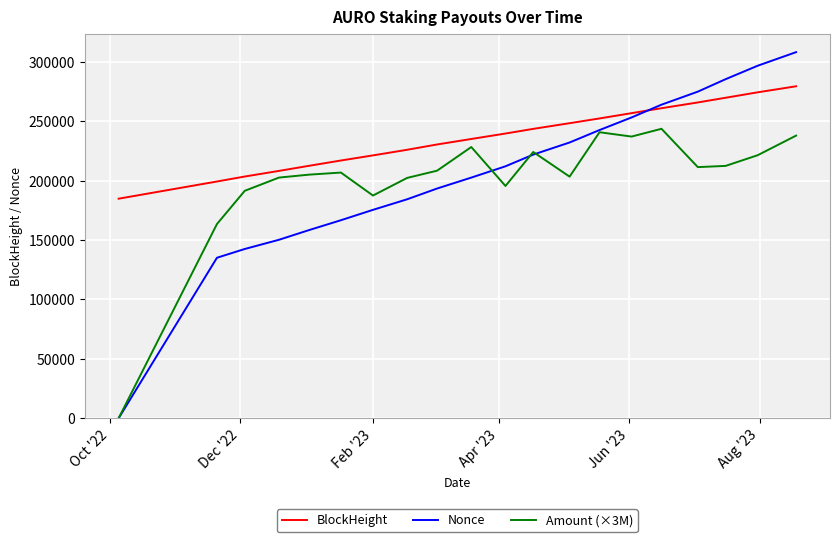

Which series has the largest total across all categories?

BlockHeight